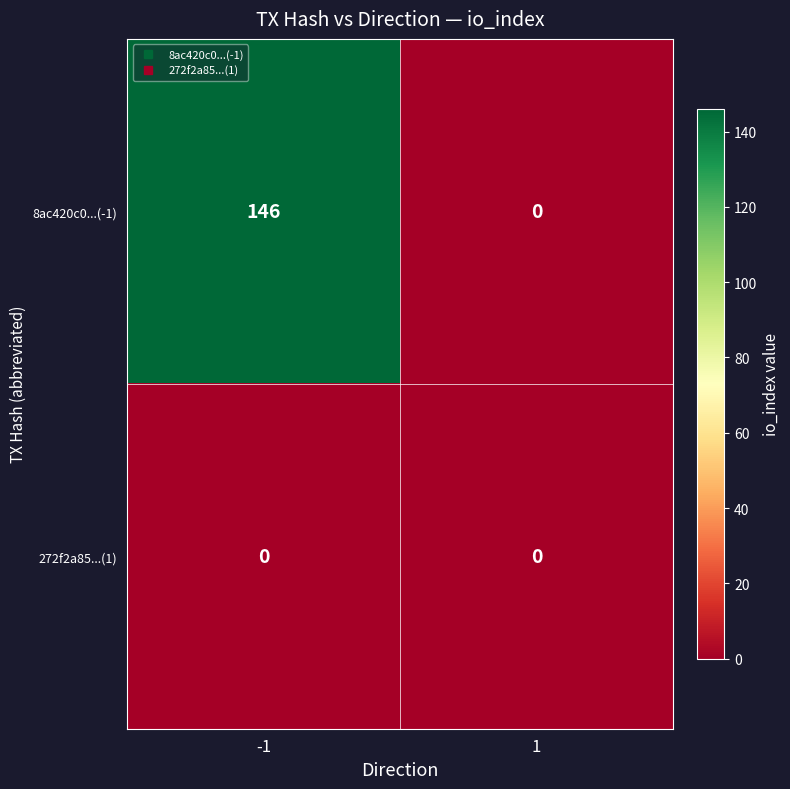

How many categories are shown in the chart?

2